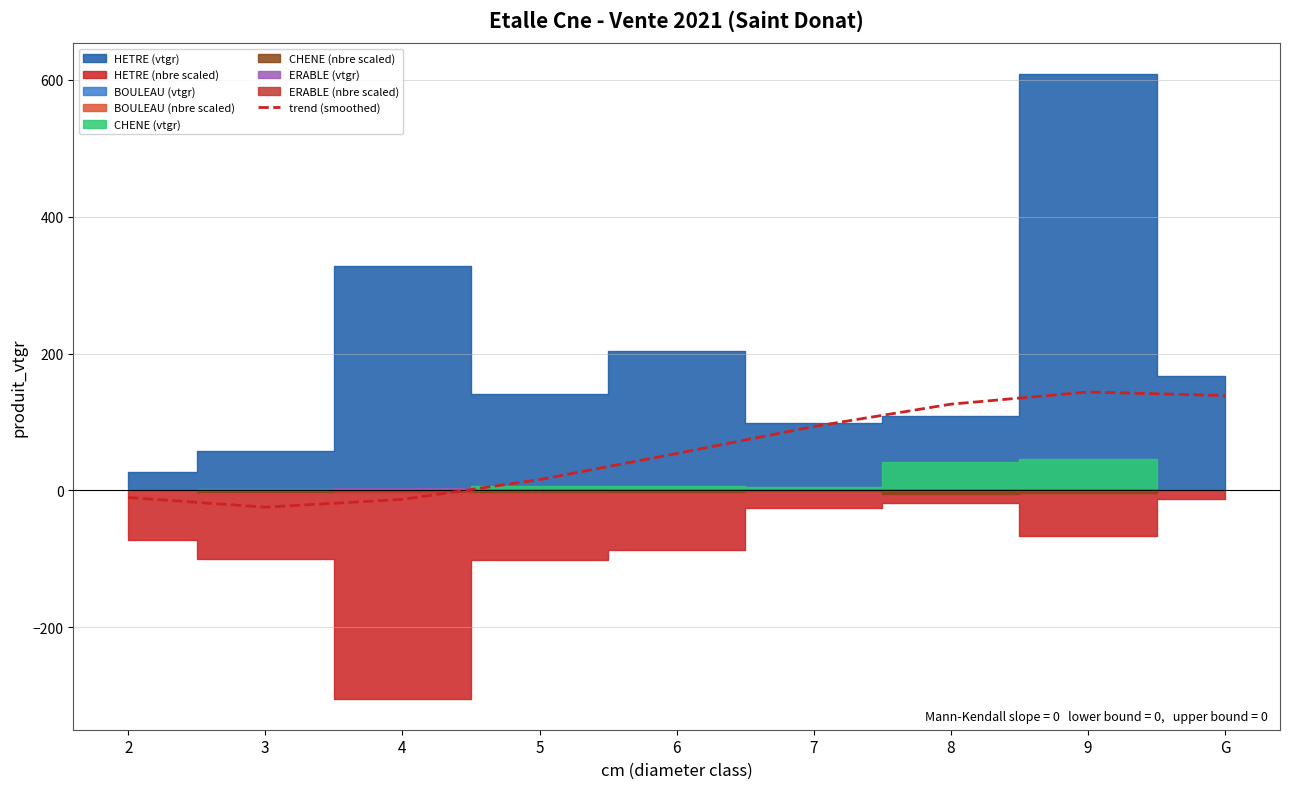

The value of trend (smoothed) at G is 138.6. True or false?

True